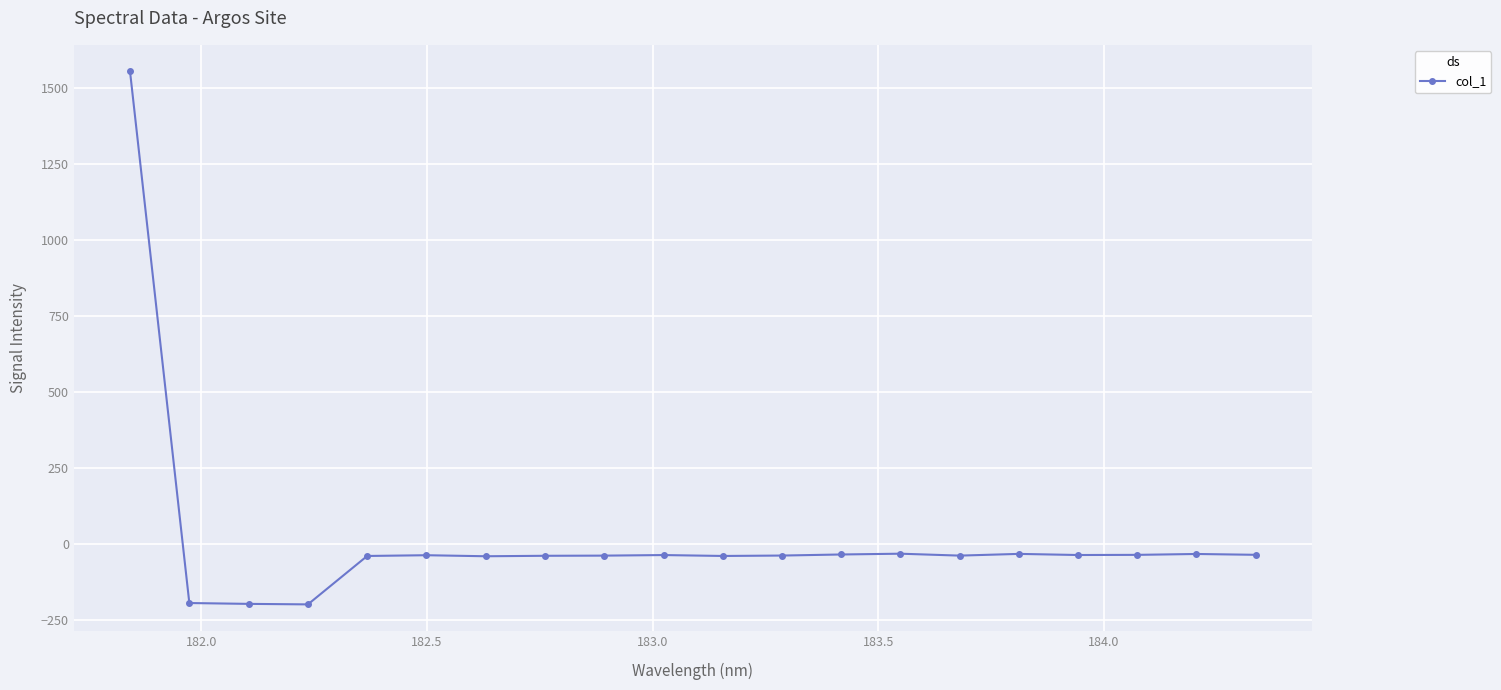

What is the value of the 5th point from the left?

-39.9